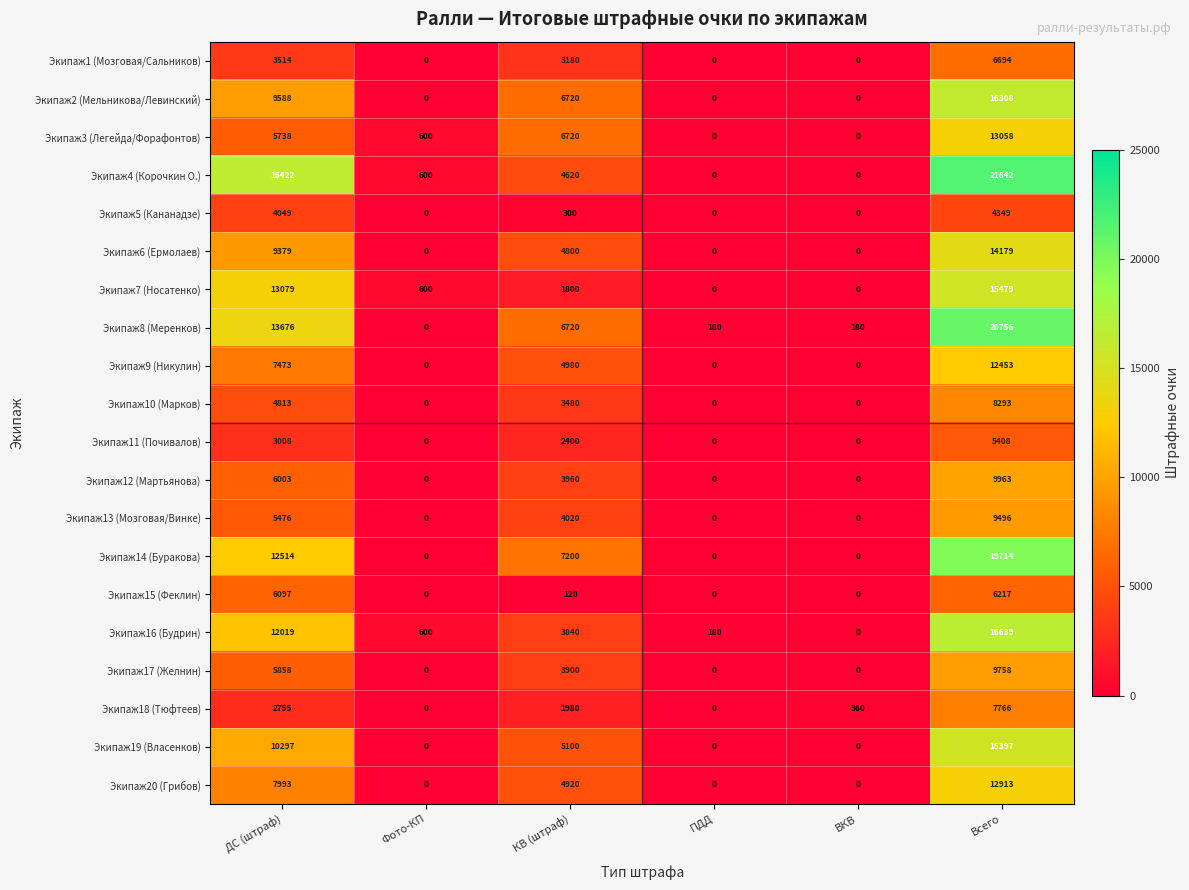

Which series changed the most between ДС (штраф) and КВ (штраф)?

Экипаж4 (Корочкин О.)